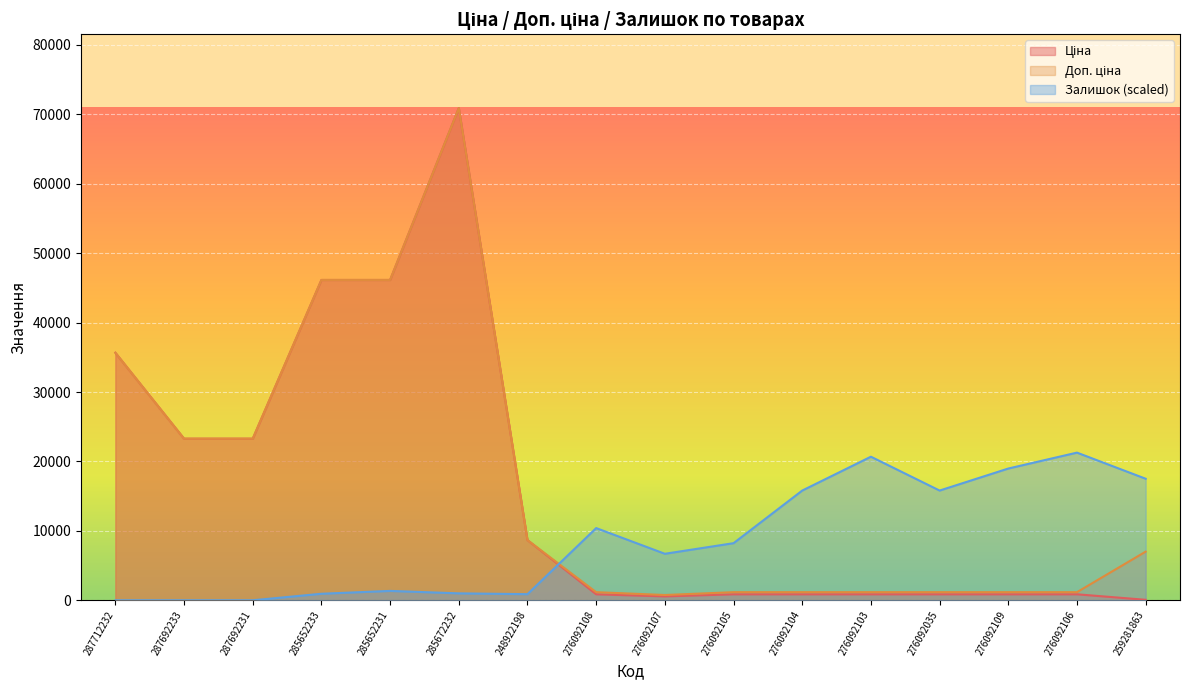

Is the value of Залишок at 276092107 greater than the value of Ціна at 287712232?

No